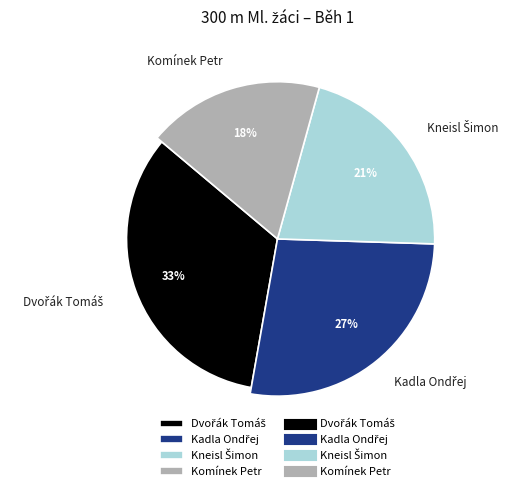

Which category has the biggest portion of the pie?

Dvořák Tomáš